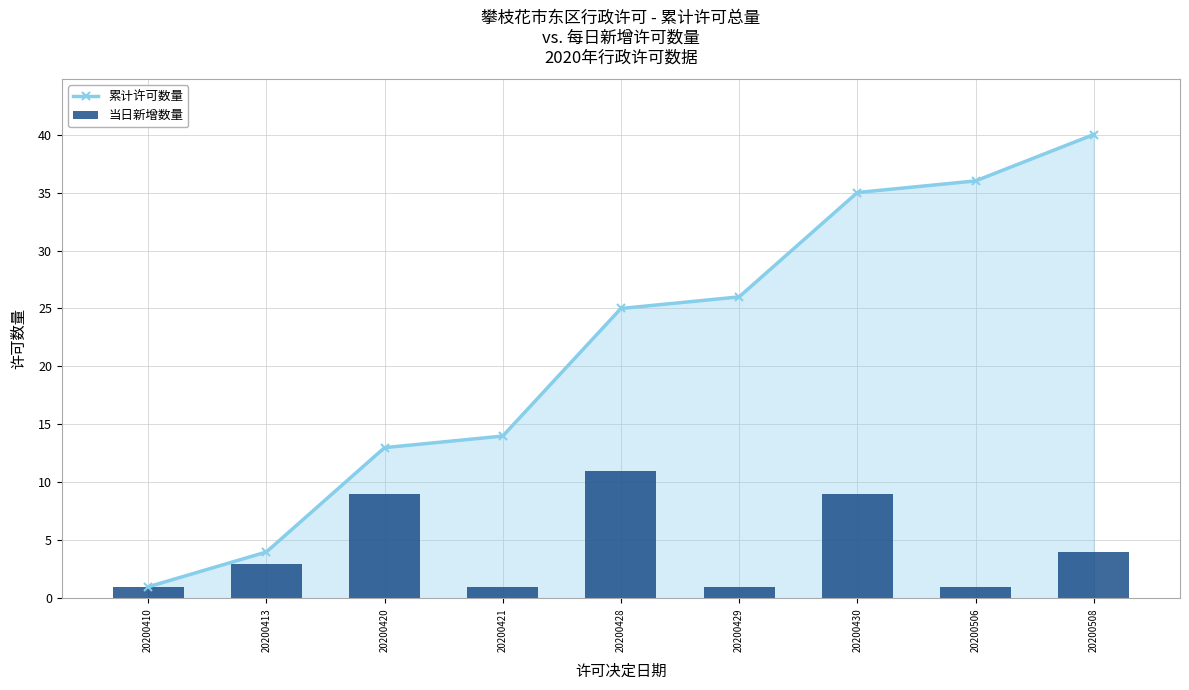

What is the sum of all 当日新增数量 values?

40